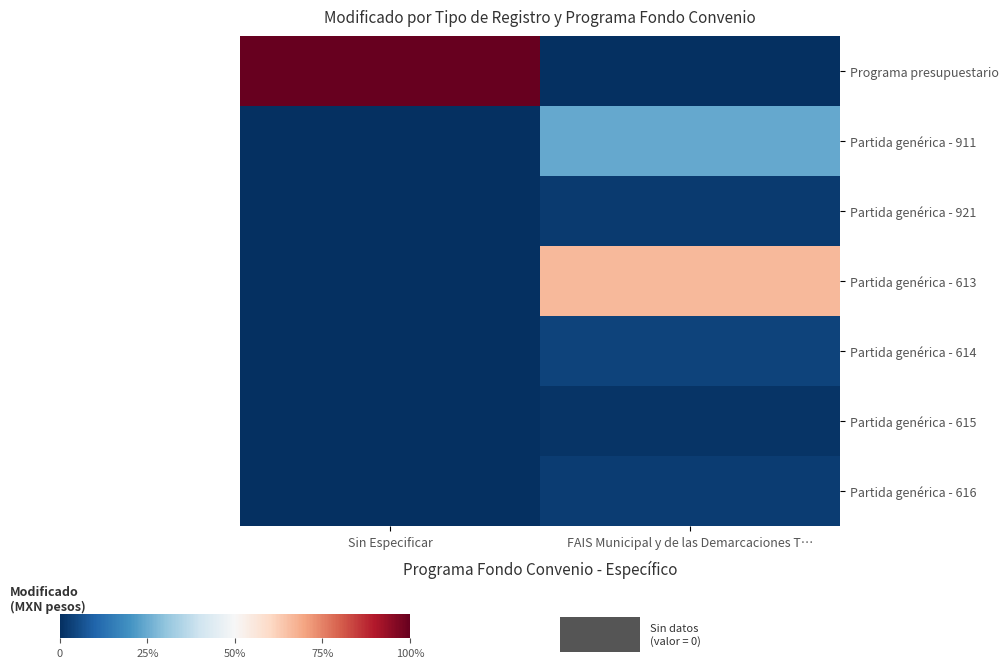

At FAIS Municipal y de las Demarcaciones T…, list the series in order from smallest to largest.

Programa presupuestario, Partida genérica - 615, Partida genérica - 921, Partida genérica - 616, Partida genérica - 614, Partida genérica - 911, Partida genérica - 613